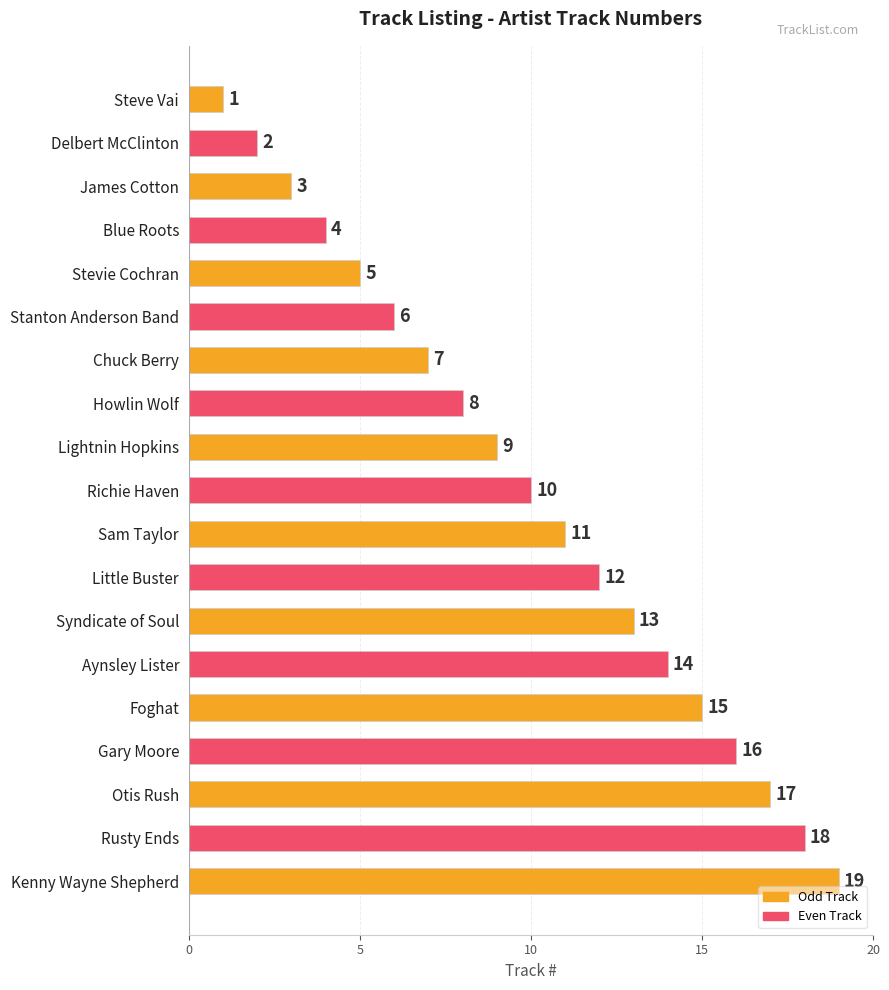

What is the difference between the maximum and second lowest values?

17